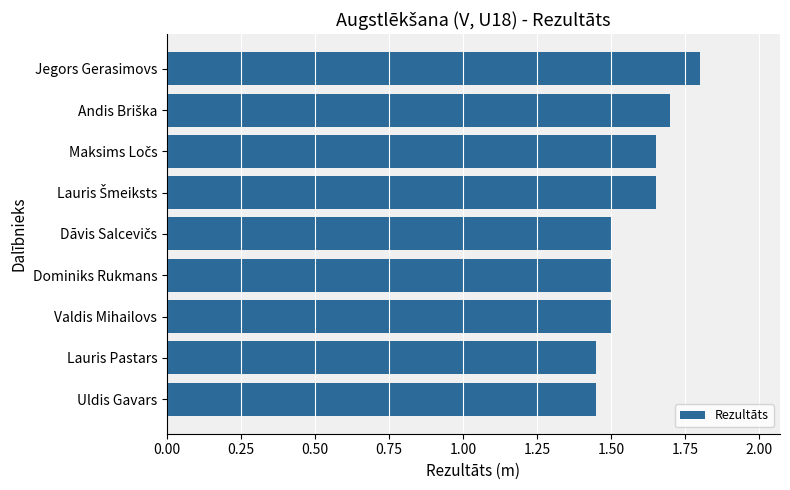

Count the values in the range 1 to 2.

9